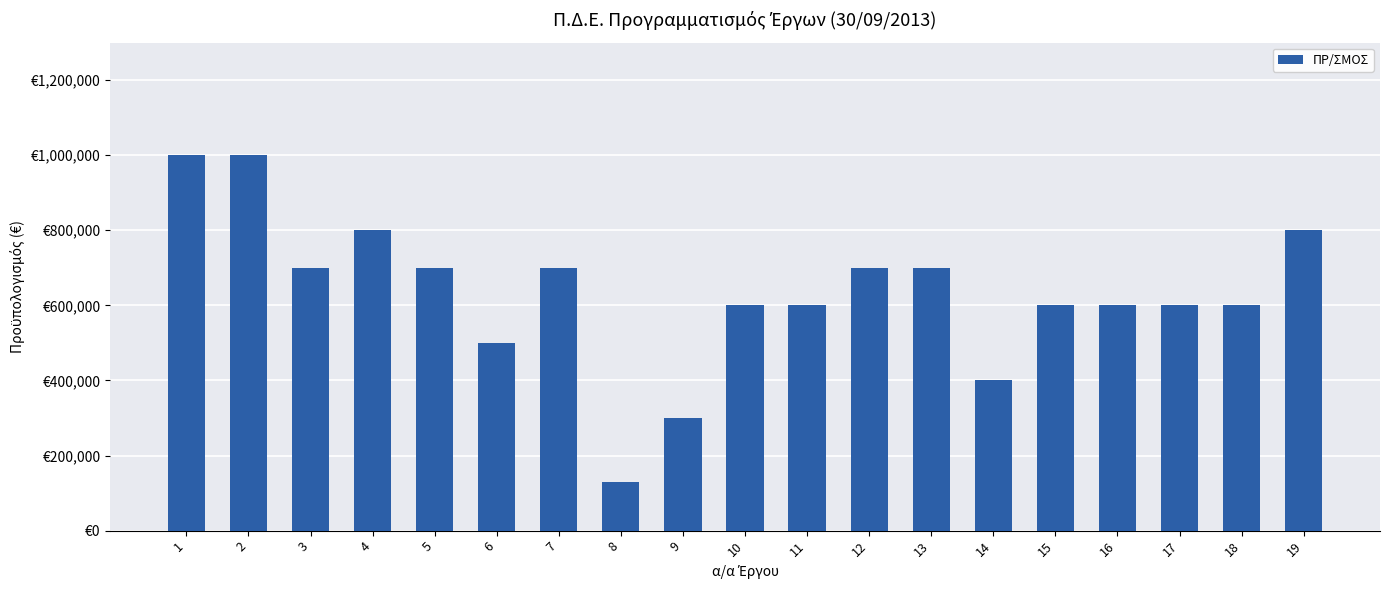

Does the chart contain any negative values?

No